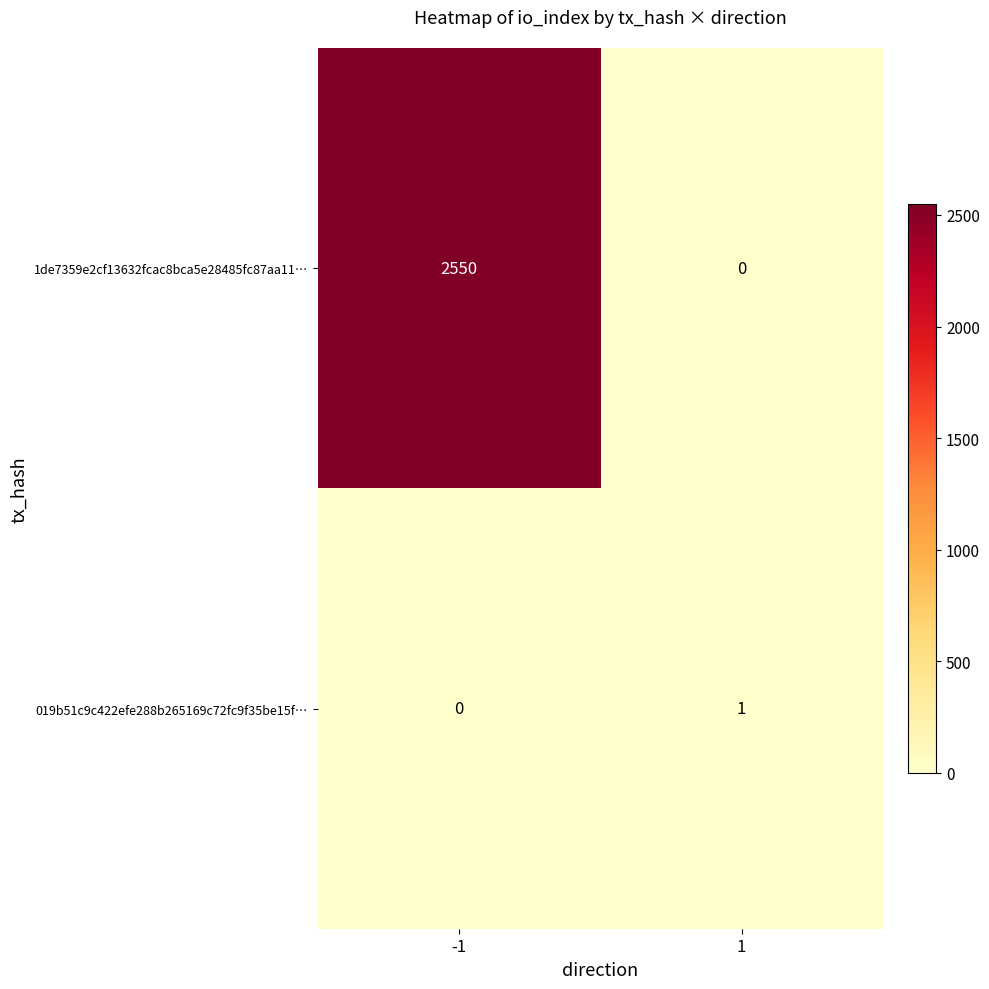

Which series has the largest range (max minus min)?

1de7359e2cf13632fcac8bca5e28485fc87aa11…